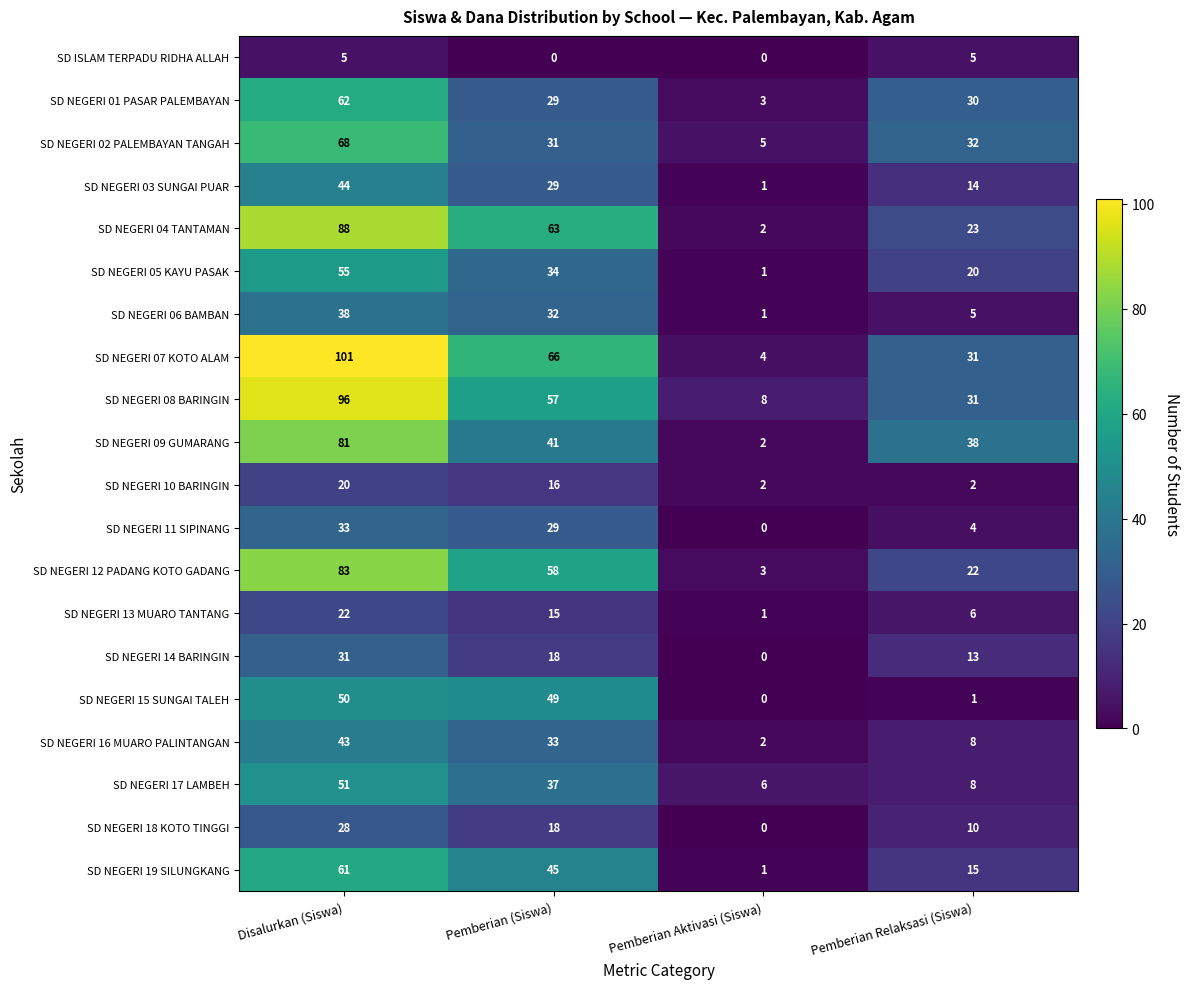

Which series has the widest spread of values?

SD NEGERI 07 KOTO ALAM